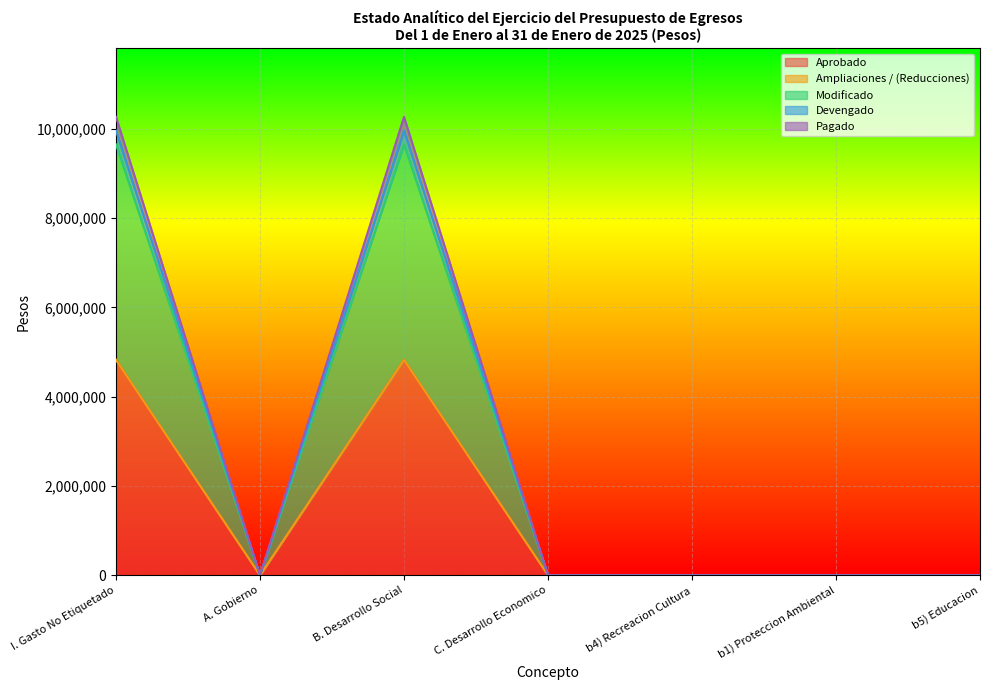

What is the difference between the Pagado values at B. Desarrollo Social and b4) Recreacion Cultura?

10268958.6